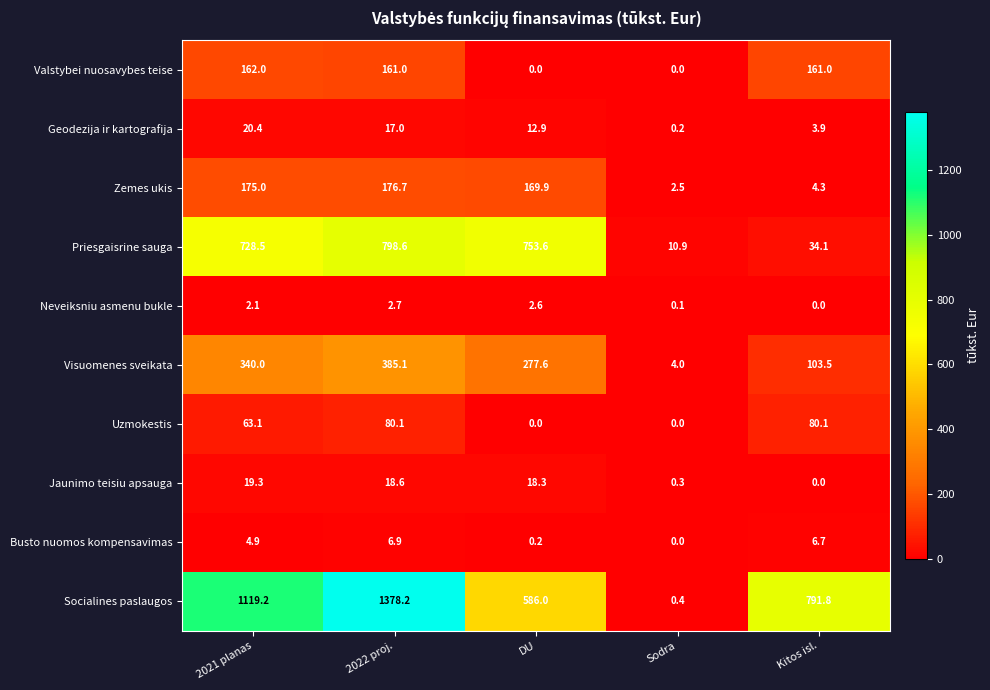

Rank the series at 2021 planas from highest to lowest value.

Socialines paslaugos, Priesgaisrine sauga, Visuomenes sveikata, Zemes ukis, Valstybei nuosavybes teise, Uzmokestis, Geodezija ir kartografija, Jaunimo teisiu apsauga, Busto nuomos kompensavimas, Neveiksniu asmenu bukle